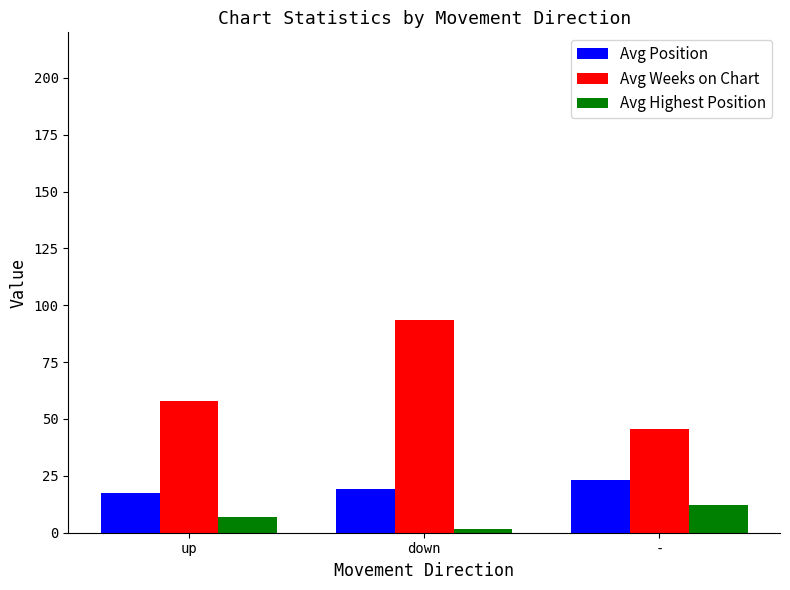

What is the value of the Avg Position bar at the 1st from the left?

17.5